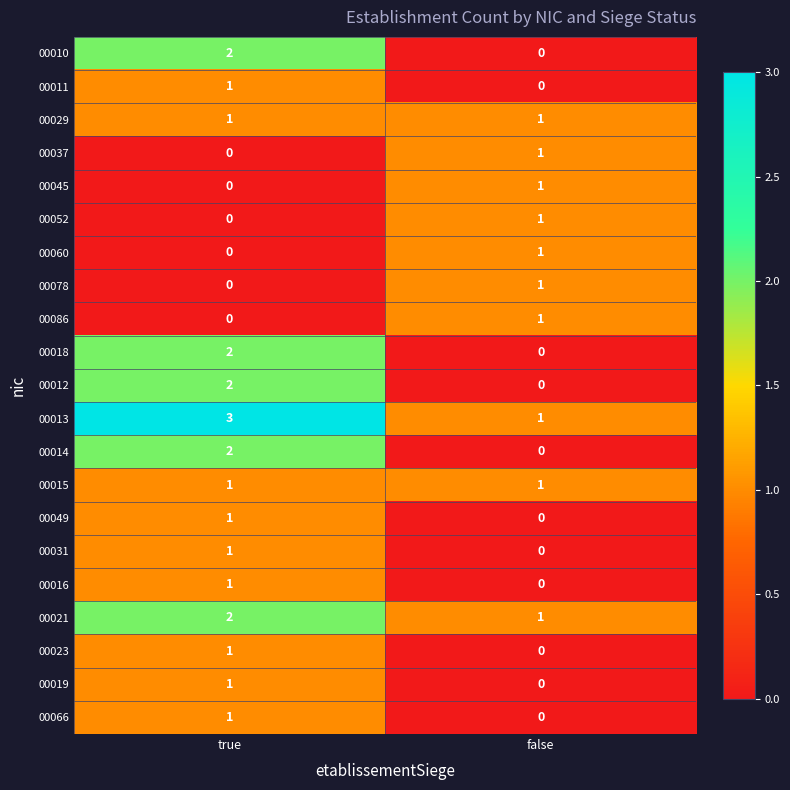

How many series are shown in this chart?

21